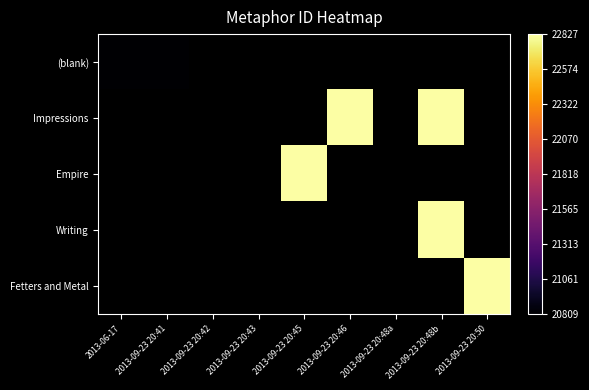

What is the smallest value displayed?

20809.0